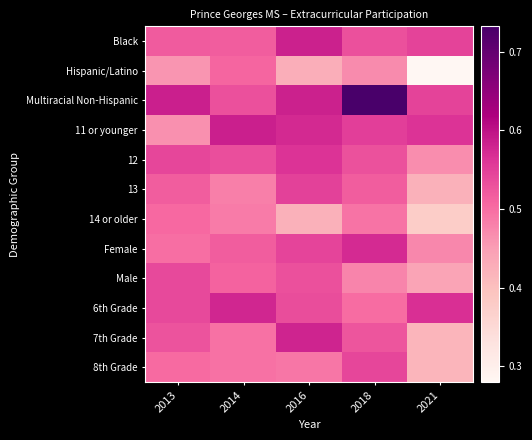

Which has a higher value, 2013 or 2014?

2013